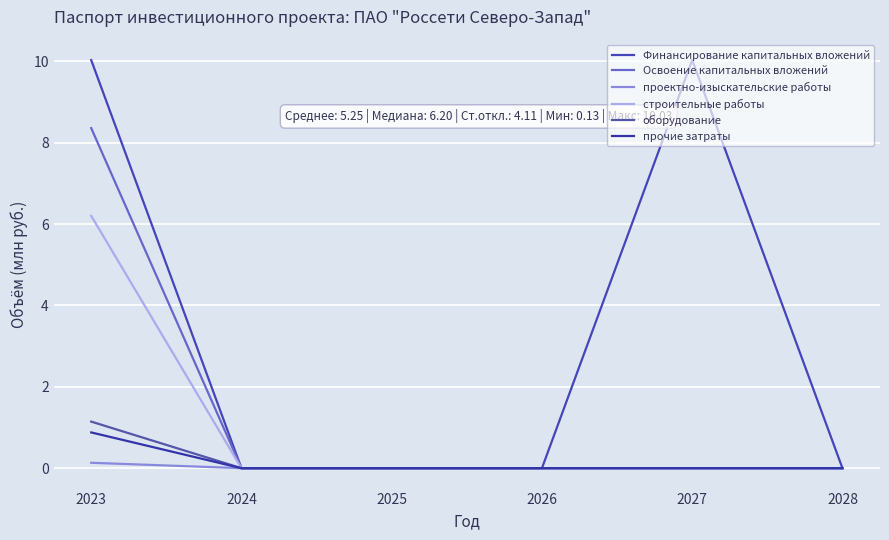

What are all the series names shown in the legend?

Финансирование капитальных вложений, Освоение капитальных вложений, проектно-изыскательские работы, строительные работы, оборудование, прочие затраты